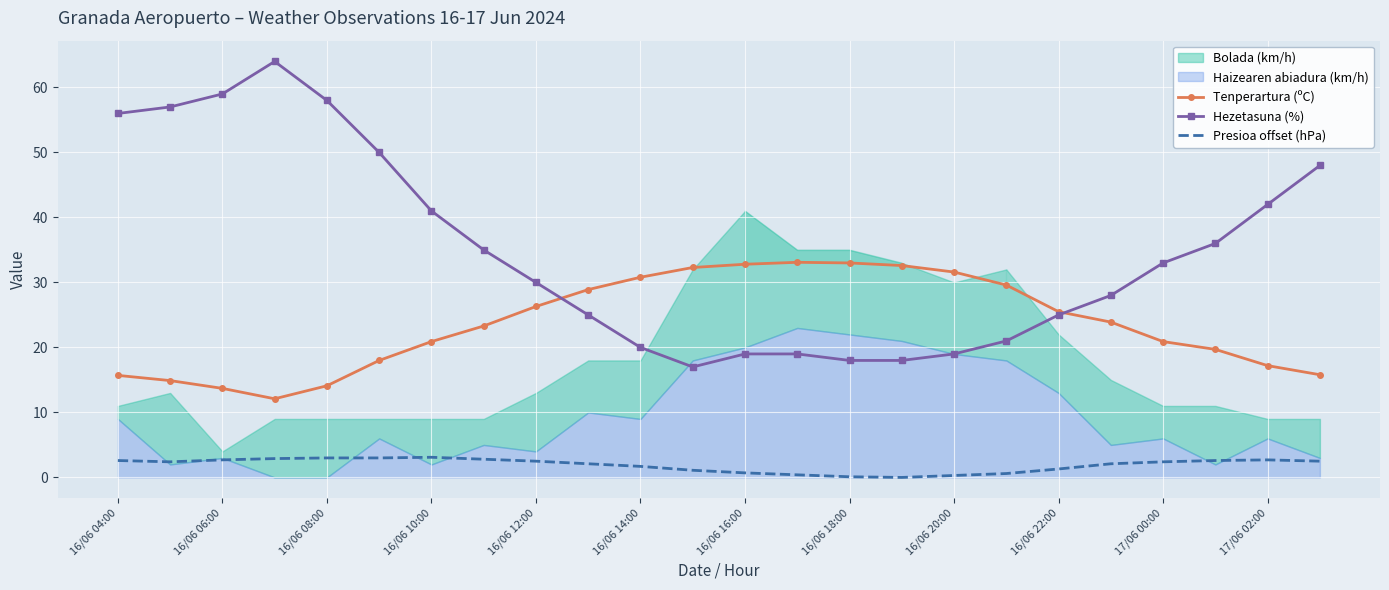

What is the highest value of the Presioa offset (hPa) series?

3.1